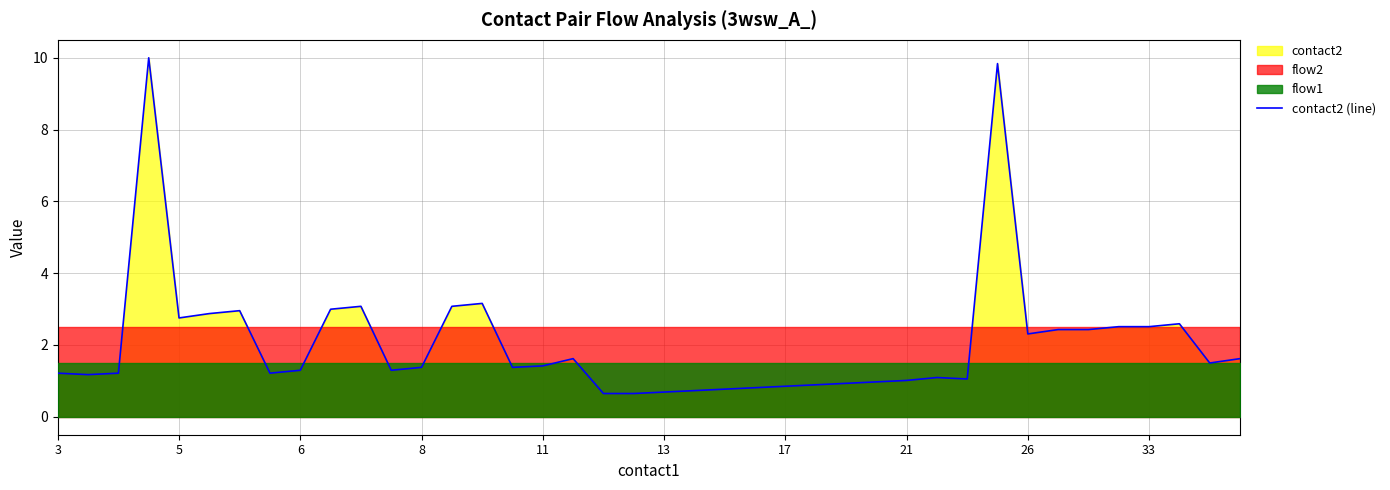

Count the number of values greater than 1.

30